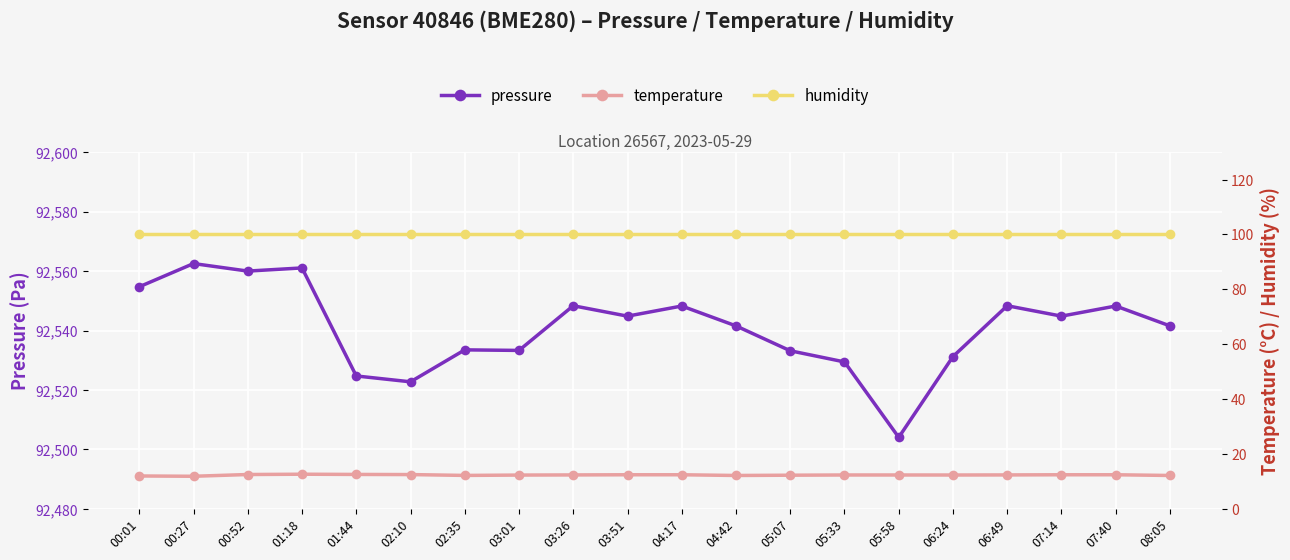

Count the number of categories in the chart.

20